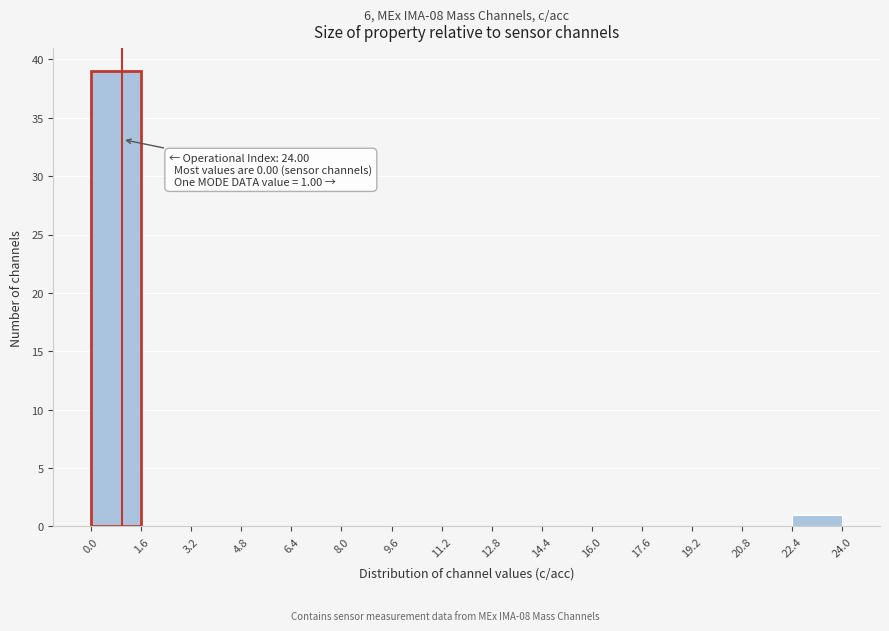

Over which range of the x-axis is the bar tallest?

0.0 to 1.6